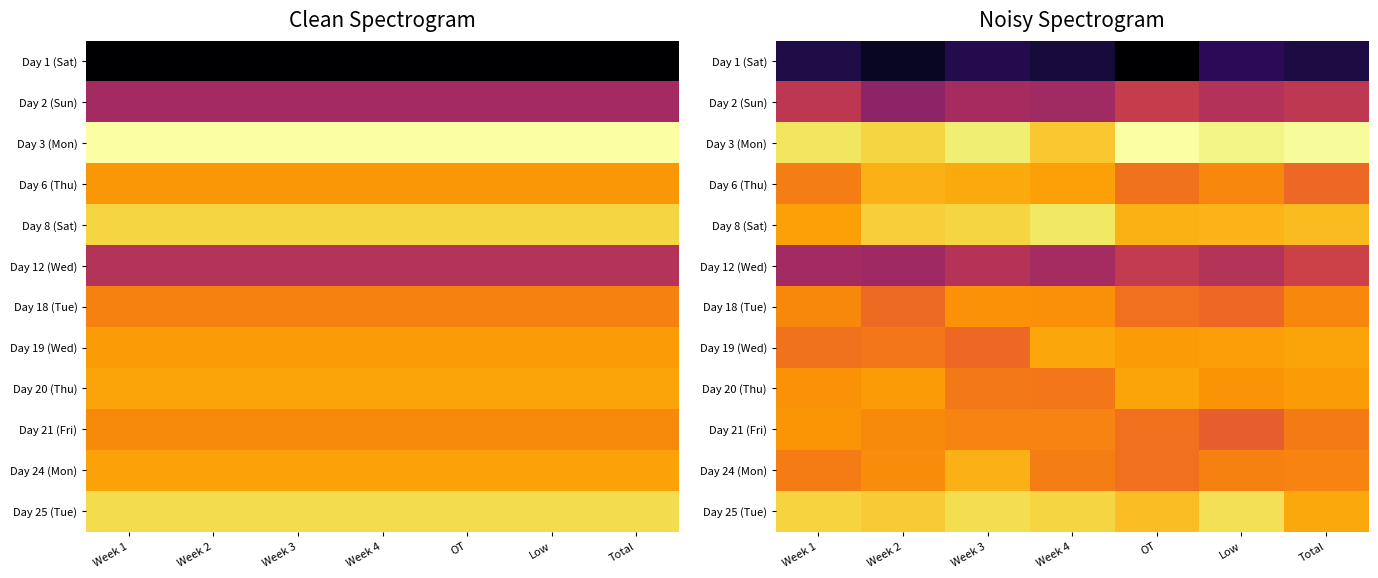

What is the total value across all series at Total?

194.1